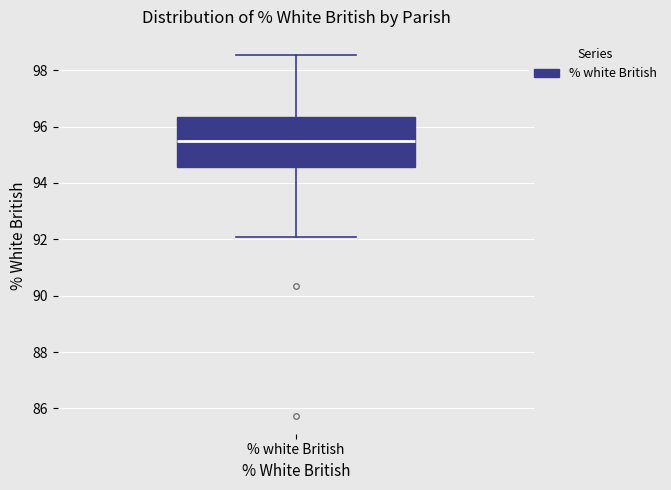

Where does the median line of the box for % white British sit on the y-axis? The values are not printed on the chart, so give them approximately, as read against the axis.

95.6